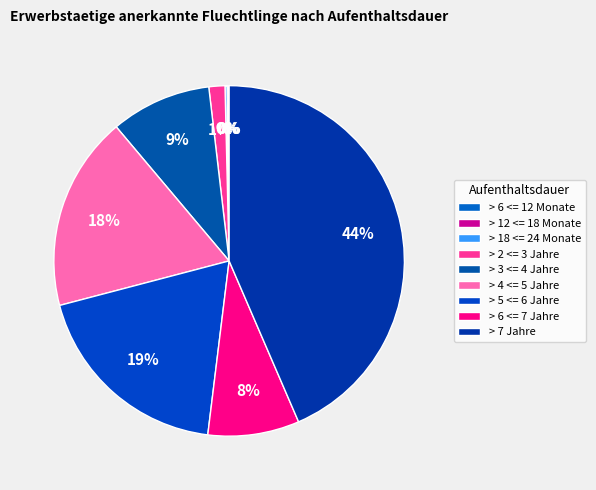

Is > 18 <= 24 Monate the majority of the pie?

No